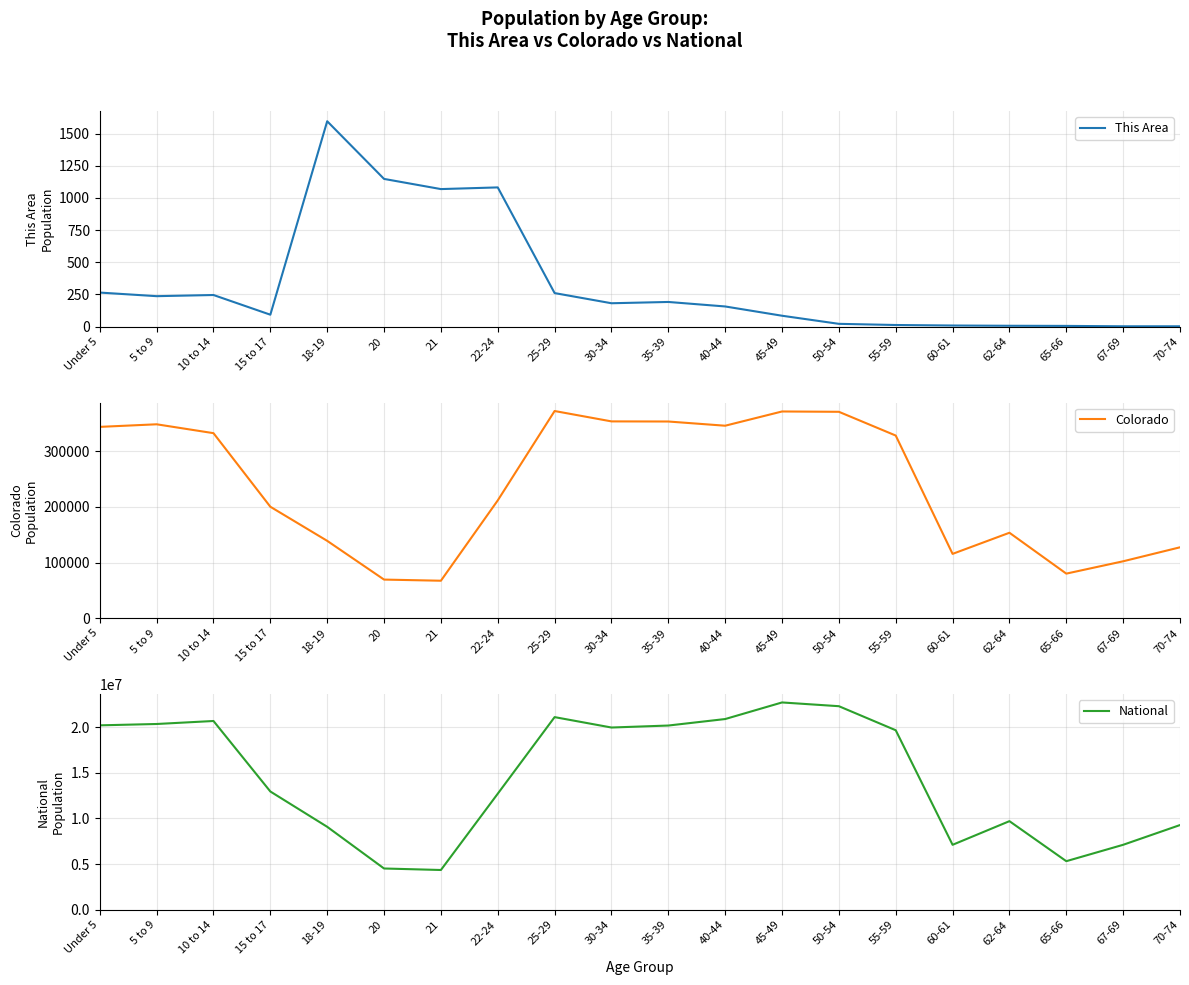

Rank the categories by This Area value from lowest to highest.

67-69, 70-74, 65-66, 62-64, 60-61, 55-59, 50-54, 45-49, 15 to 17, 40-44, 30-34, 35-39, 5 to 9, 10 to 14, 25-29, Under 5, 21, 22-24, 20, 18-19